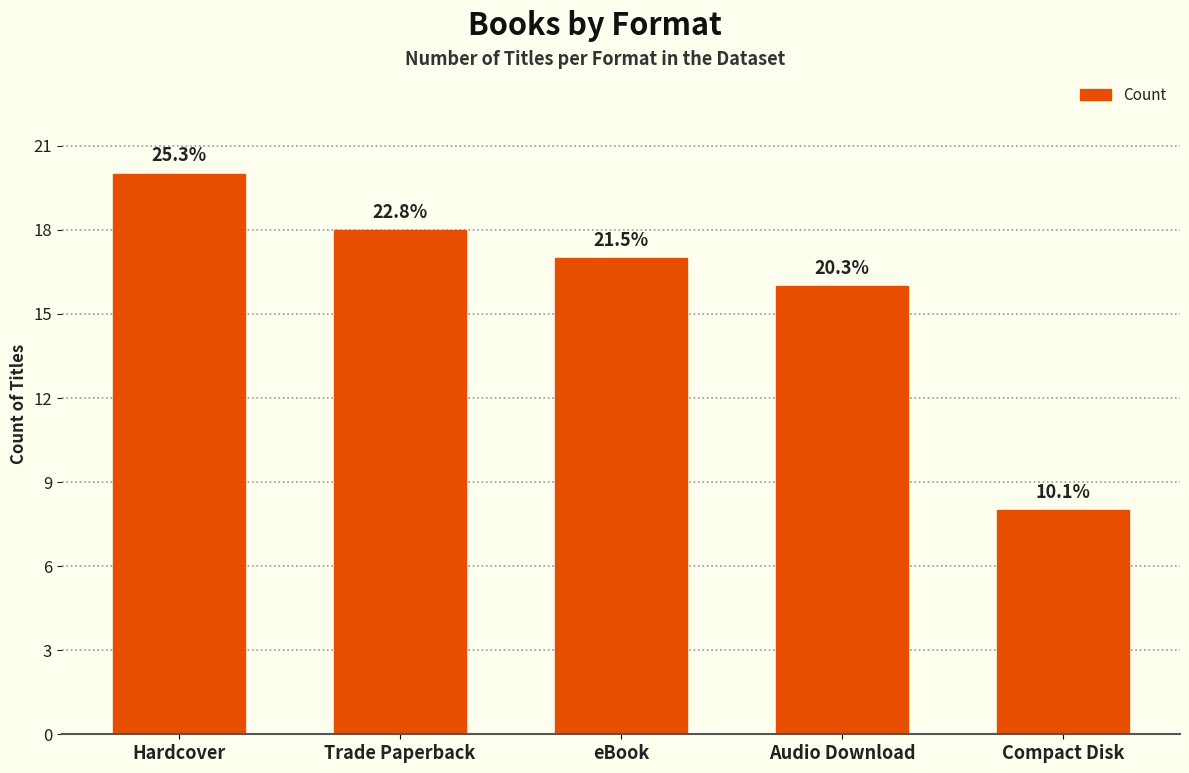

Approximately how many times larger is the value at Audio Download compared to Compact Disk?

2.0